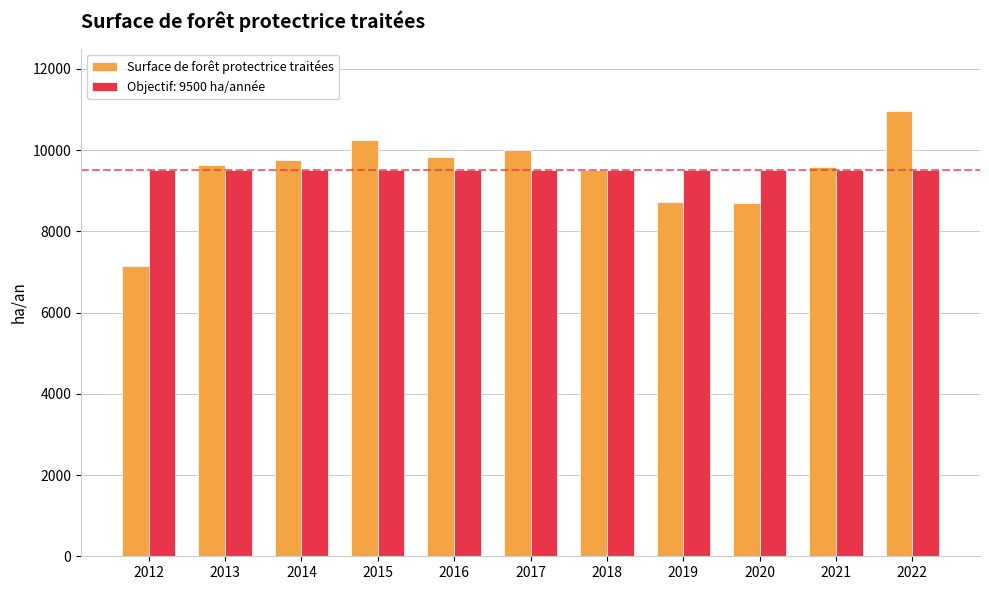

Count the number of categories in the chart.

11